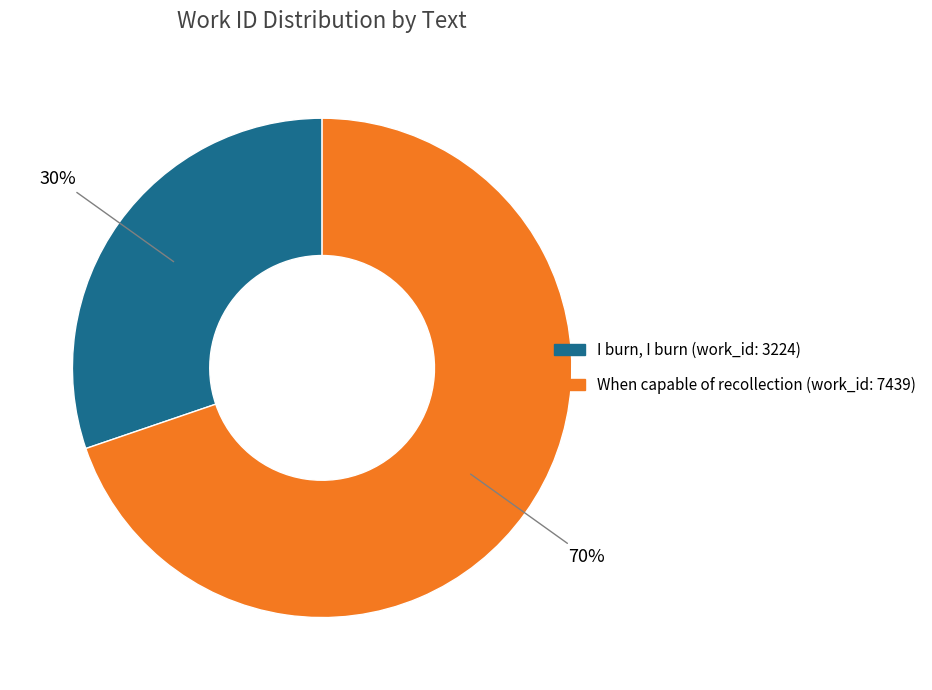

To the nearest percent, what is the difference between the largest and smallest slice percentages?

40%